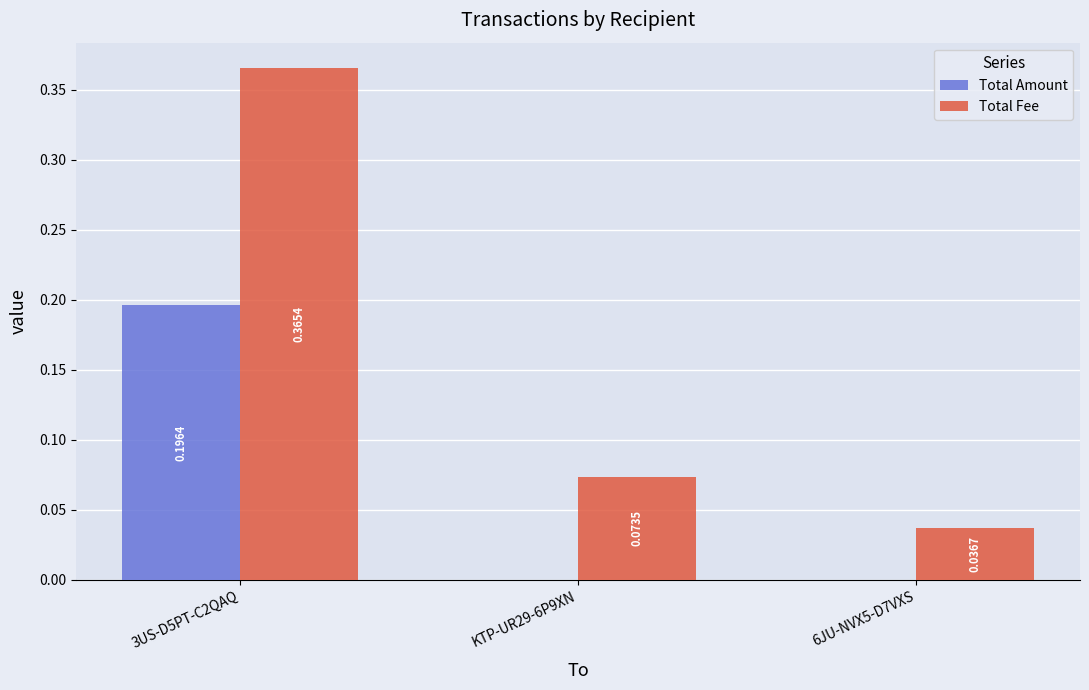

Are the bars grouped side by side (vs. stacked)?

Yes